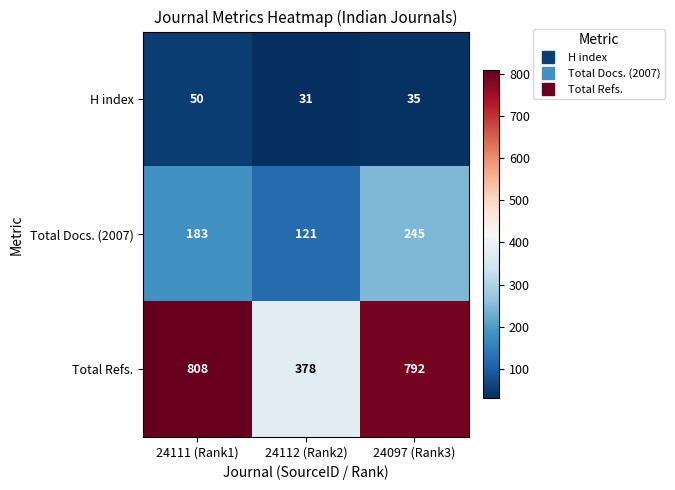

How many categories are shown in the chart?

3